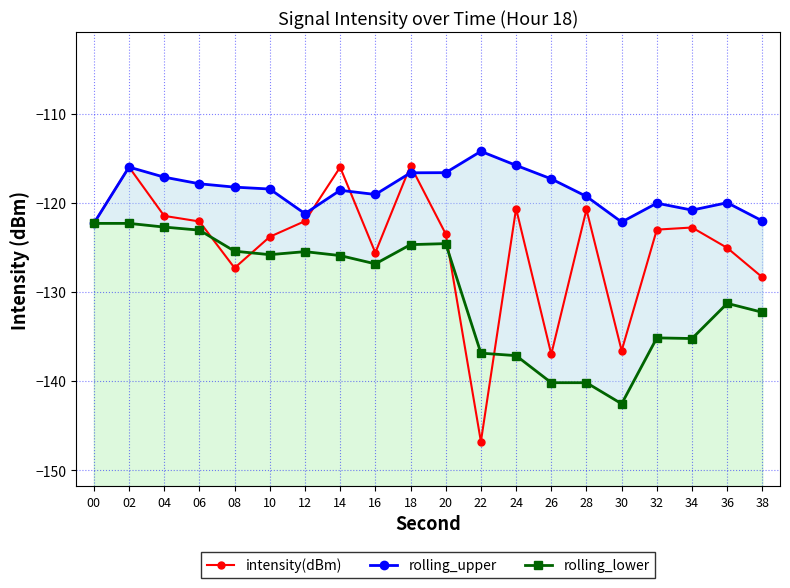

Reading right to left, what are all the values shown in this chart?

intensity(dBm): 38=-128.4	36=-125.1	34=-122.8	32=-123.0	30=-136.6	28=-120.8	26=-137.0	24=-120.6	22=-146.8	20=-123.5	18=-115.8	16=-125.6	14=-116.0	12=-122.1	10=-123.8	08=-127.3	06=-122.1	04=-121.5	02=-116.0	00=-122.3
rolling_upper: 38=-122.0	36=-120.0	34=-120.8	32=-120.0	30=-122.2	28=-119.3	26=-117.3	24=-115.8	22=-114.2	20=-116.6	18=-116.6	16=-119.1	14=-118.6	12=-121.2	10=-118.5	08=-118.2	06=-117.9	04=-117.1	02=-116.0	00=-122.3
rolling_lower: 38=-132.3	36=-131.3	34=-135.2	32=-135.2	30=-142.6	28=-140.2	26=-140.2	24=-137.2	22=-136.9	20=-124.6	18=-124.7	16=-126.9	14=-125.9	12=-125.5	10=-125.8	08=-125.4	06=-123.1	04=-122.7	02=-122.3	00=-122.3